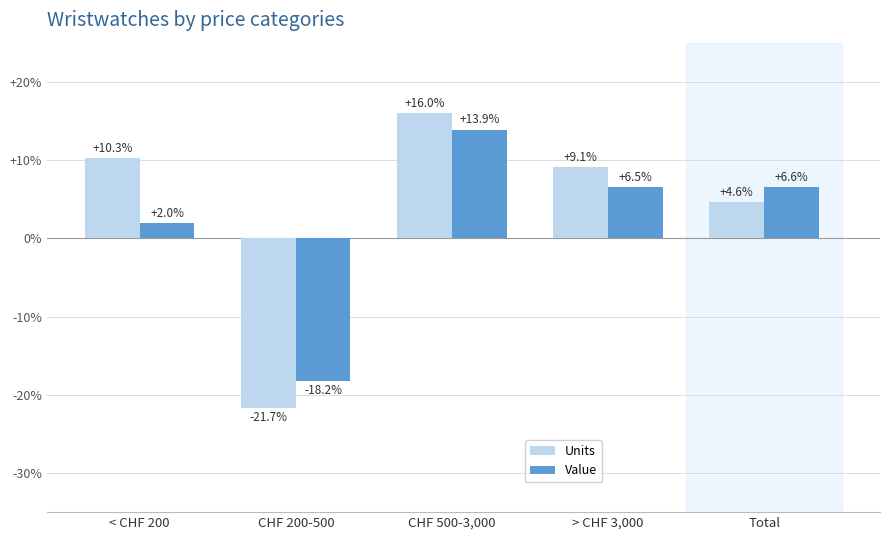

What is the difference between the Units values at < CHF 200 and CHF 200-500?

32.0